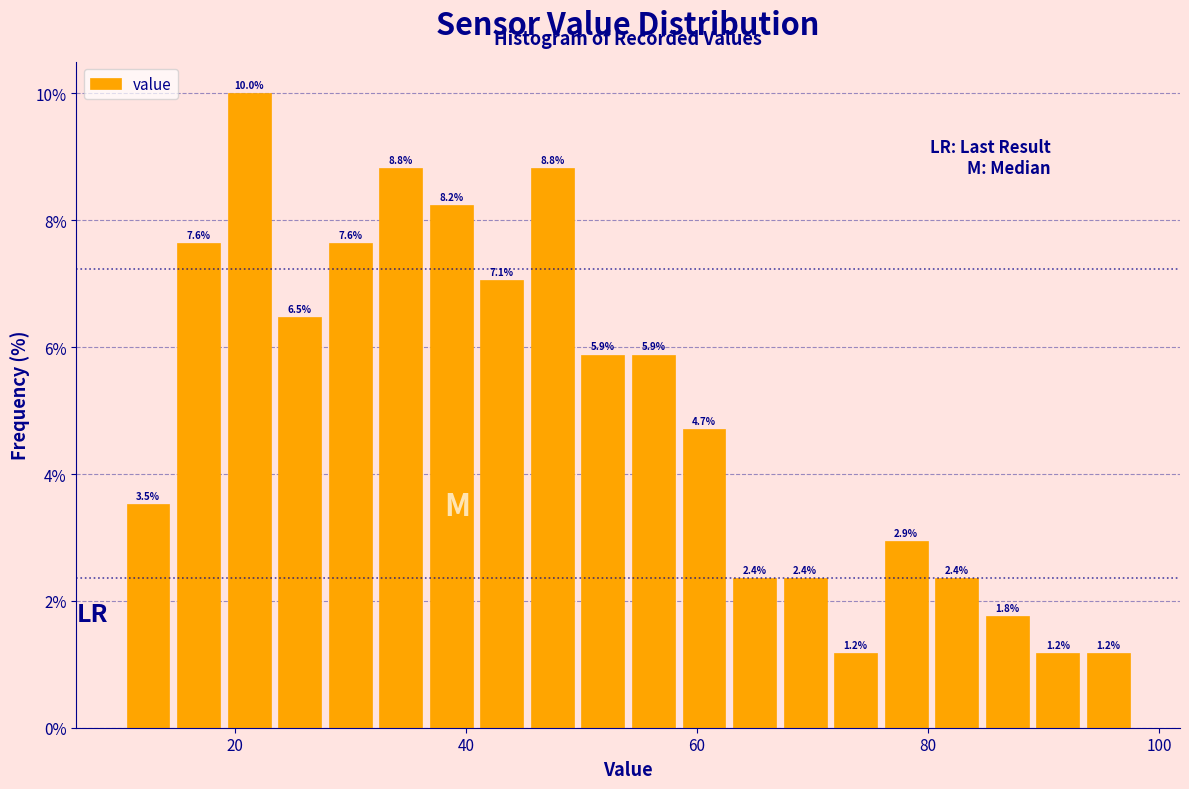

Around what value on the x-axis is the tallest bar? Give the approximate position of its centre, as read against the axis.

22